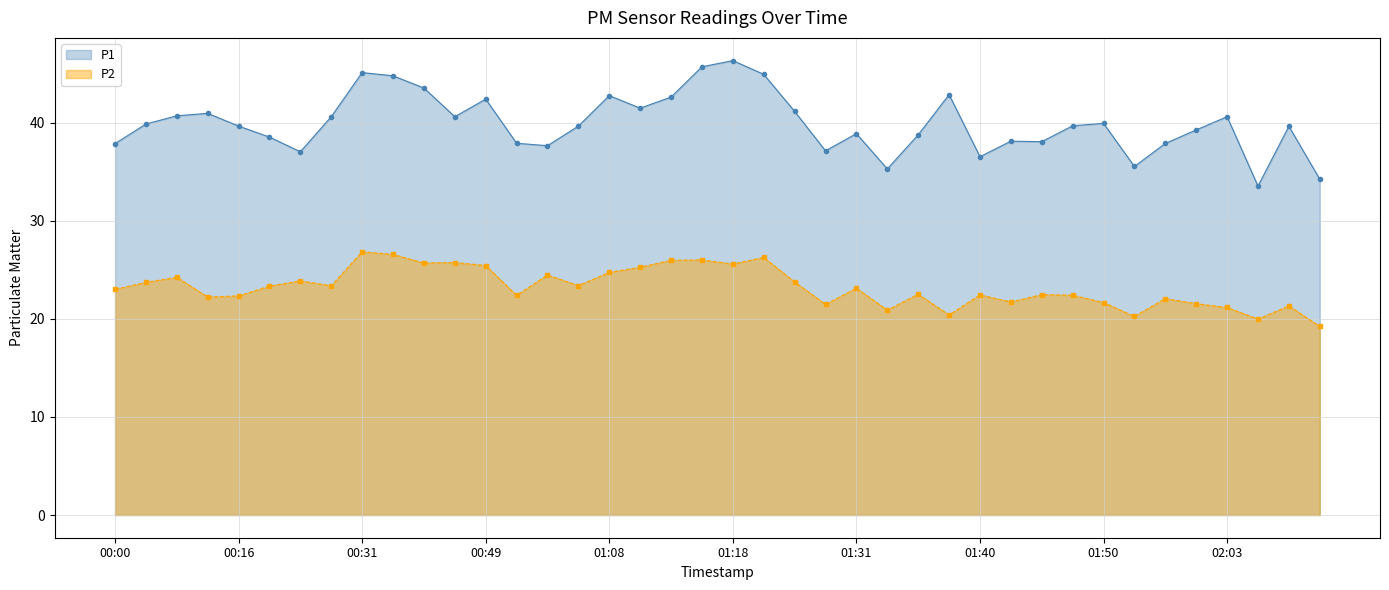

List the series in order of their overall mean, highest first.

P1, P2